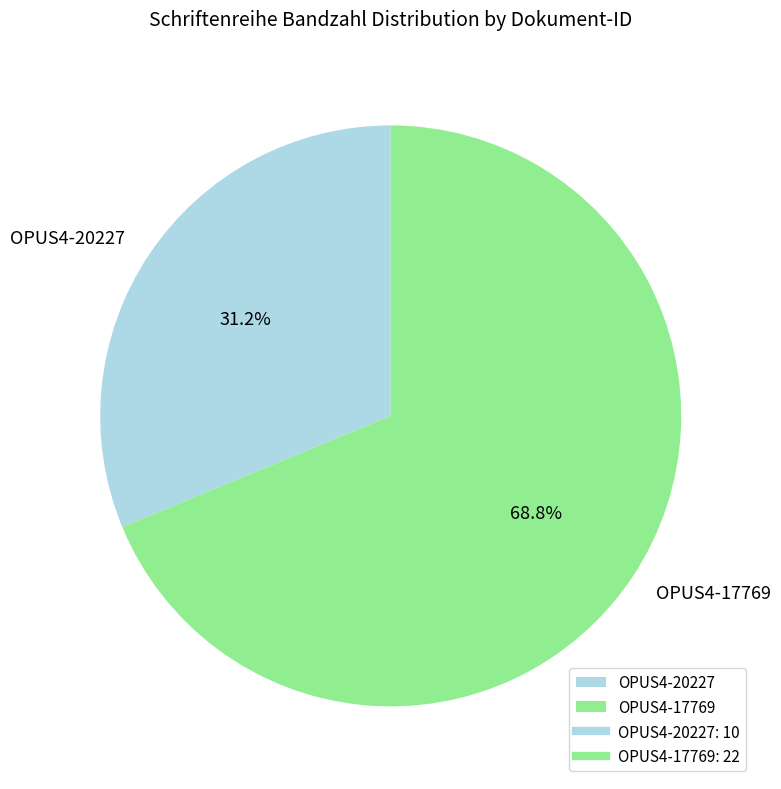

Which has a higher value, OPUS4-20227 or OPUS4-17769?

OPUS4-17769